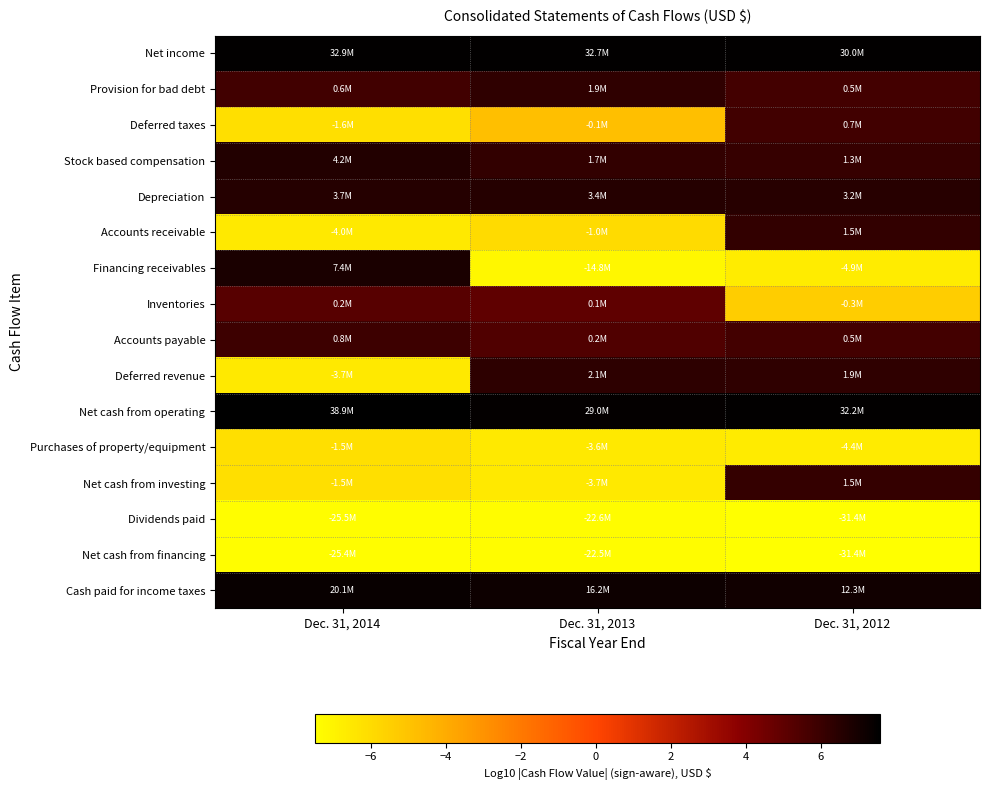

Rank the series by their maximum value, from highest to lowest.

Net cash from operating, Net income, Cash paid for income taxes, Financing receivables, Stock based compensation, Depreciation, Deferred revenue, Provision for bad debt, Accounts receivable, Net cash from investing, Accounts payable, Deferred taxes, Inventories, Purchases of property/equipment, Net cash from financing, Dividends paid